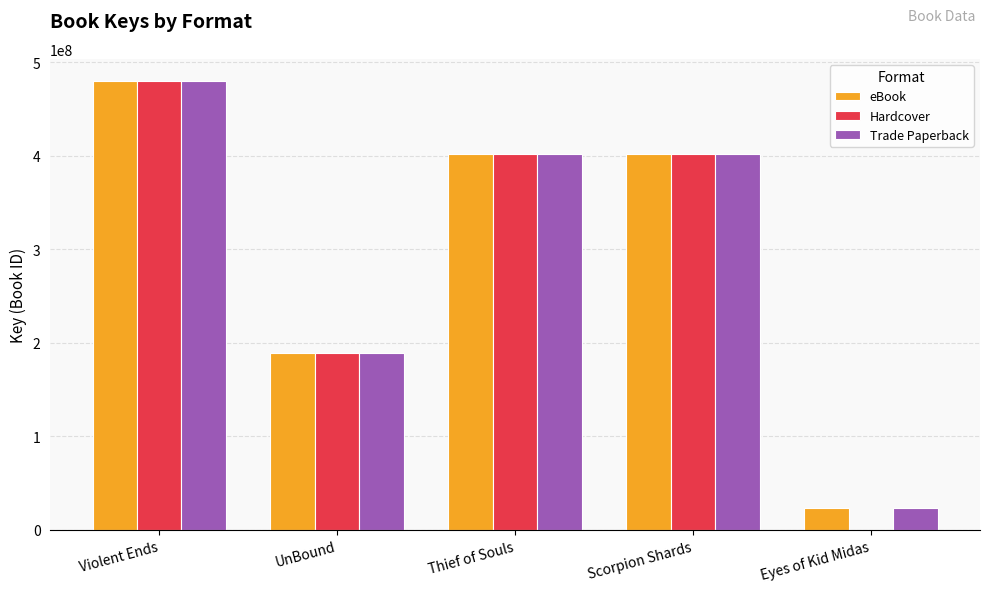

What is the highest value of the Hardcover series?

479823994